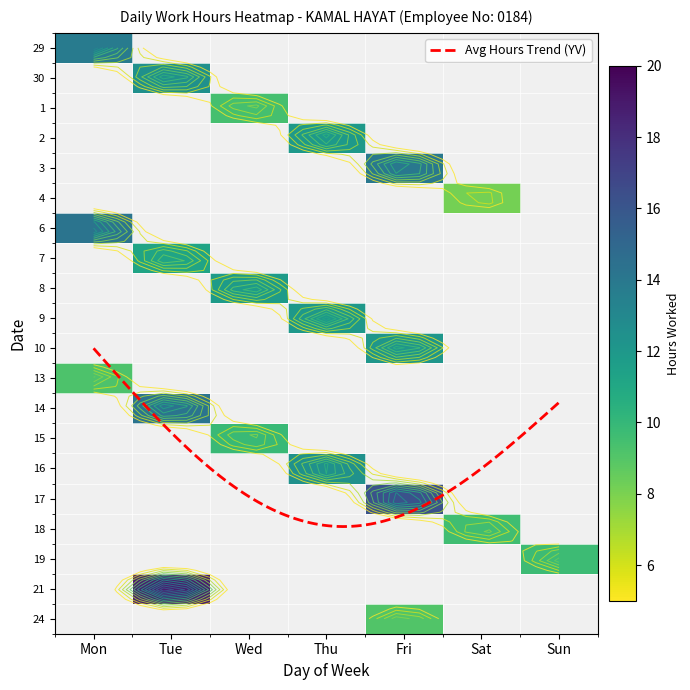

True or false: 4 has a value of 0.0 at Mon.

True